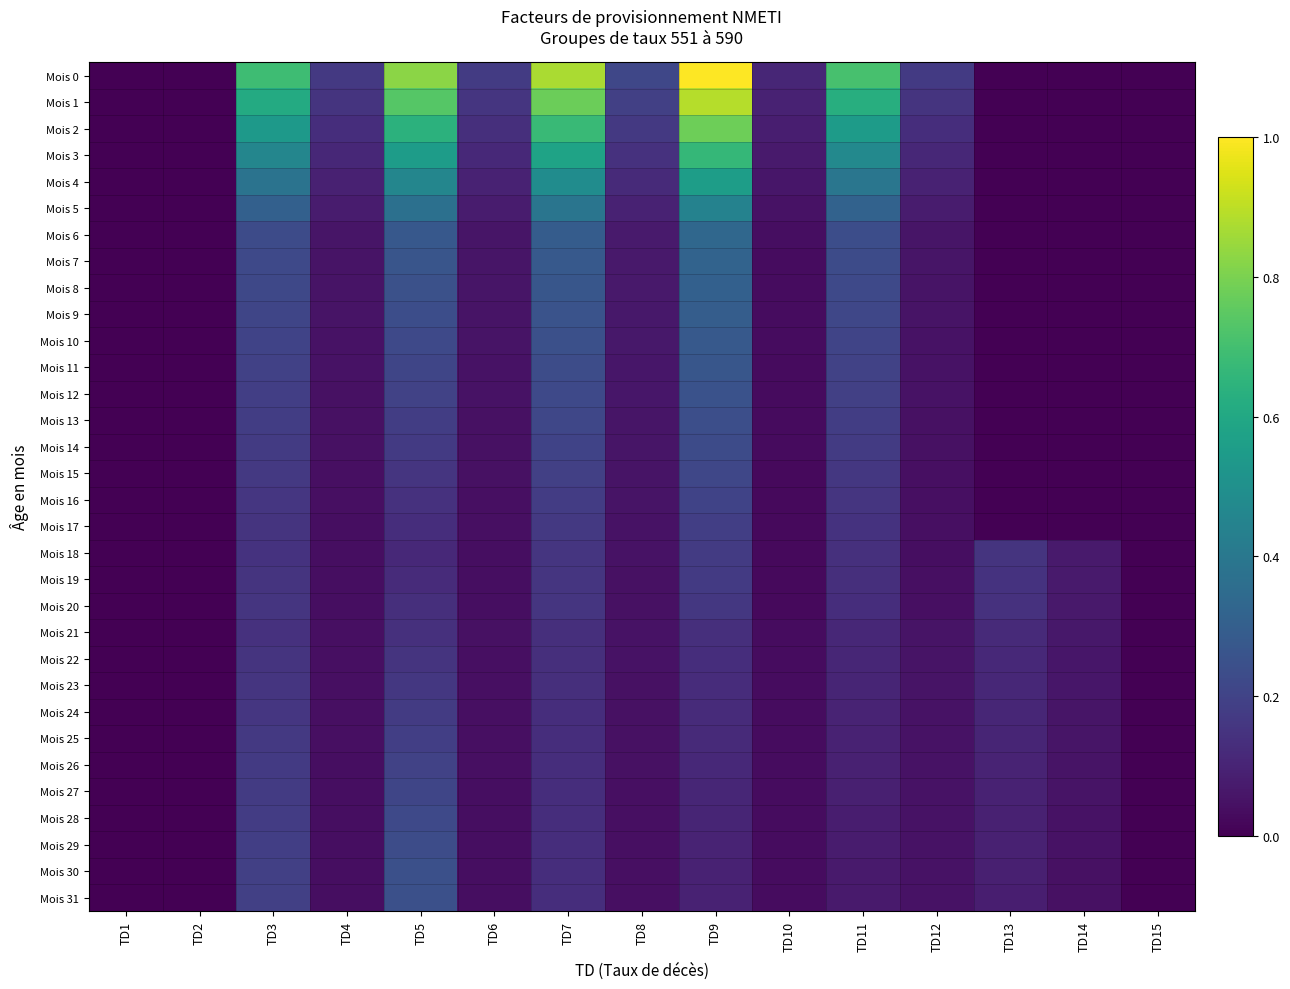

Count the number of categories in the chart.

15